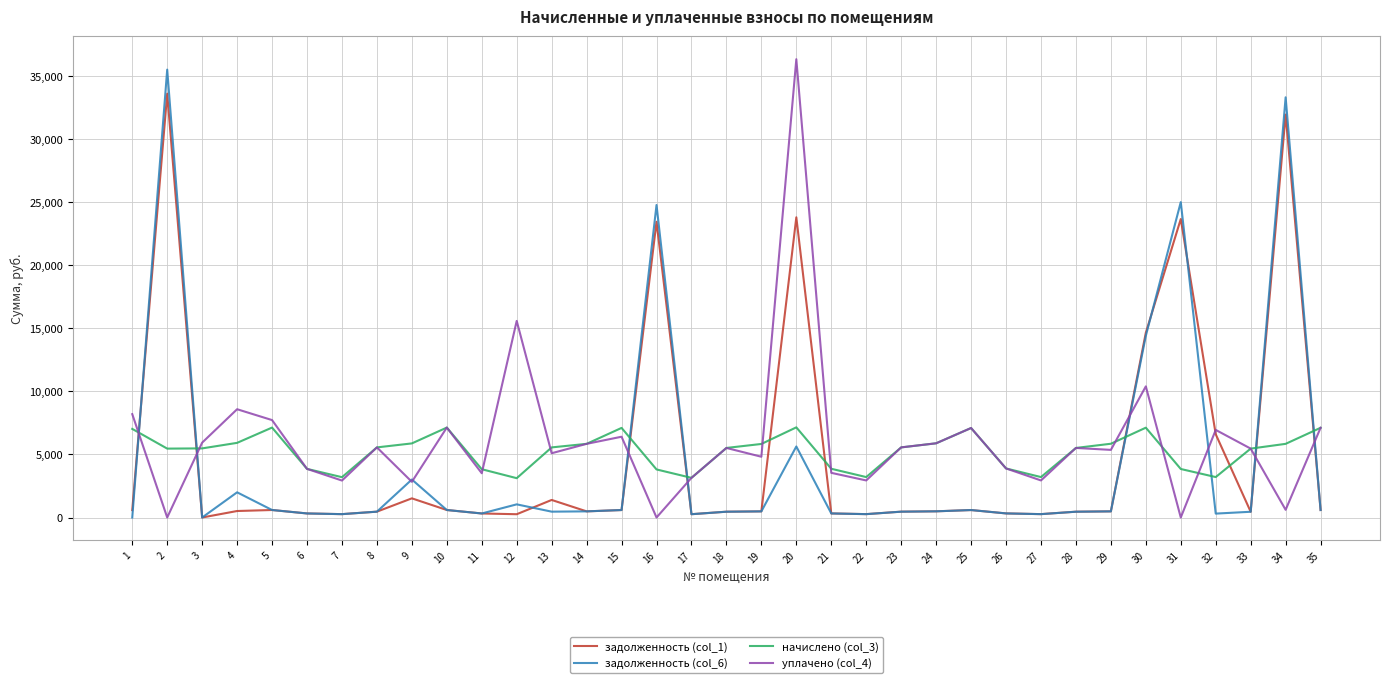

The value of уплачено (col_4) at 17 is 5557.3. True or false?

False